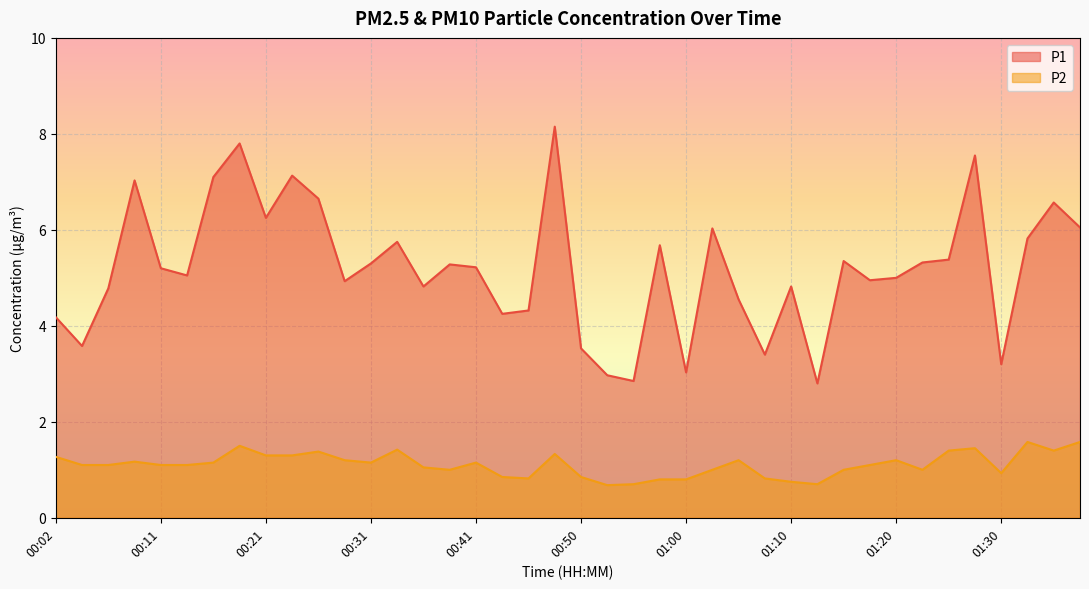

Which series has the widest spread of values?

P1